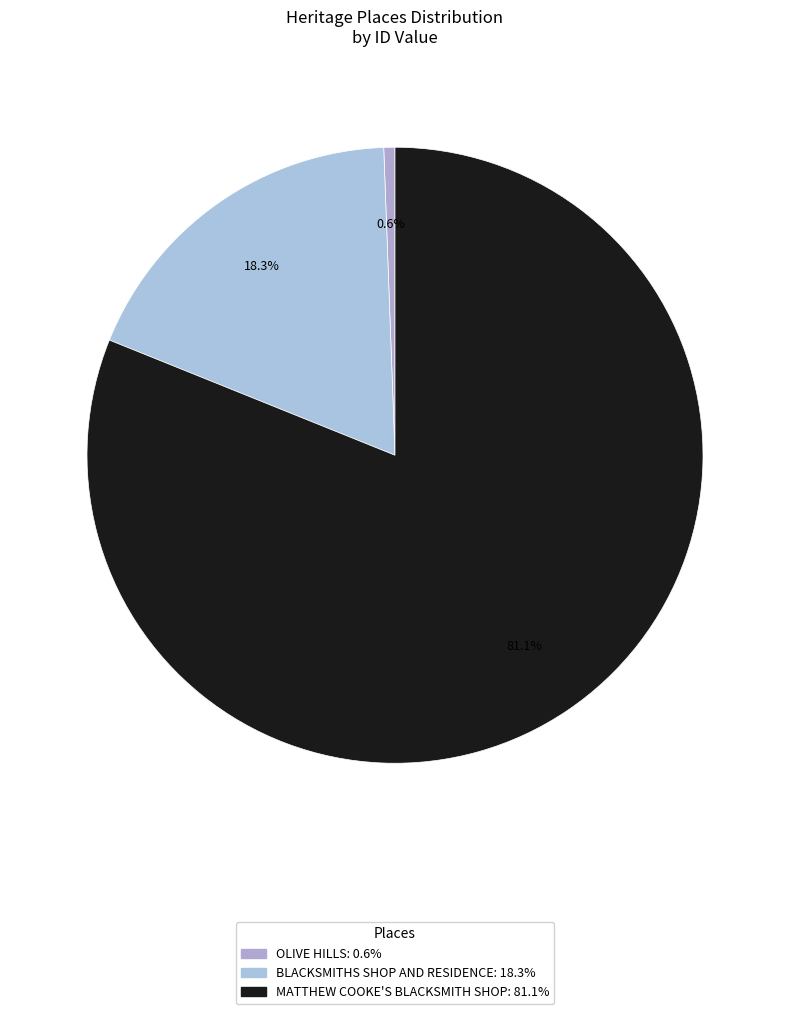

Which slice is the largest?

MATTHEW COOKE'S BLACKSMITH SHOP